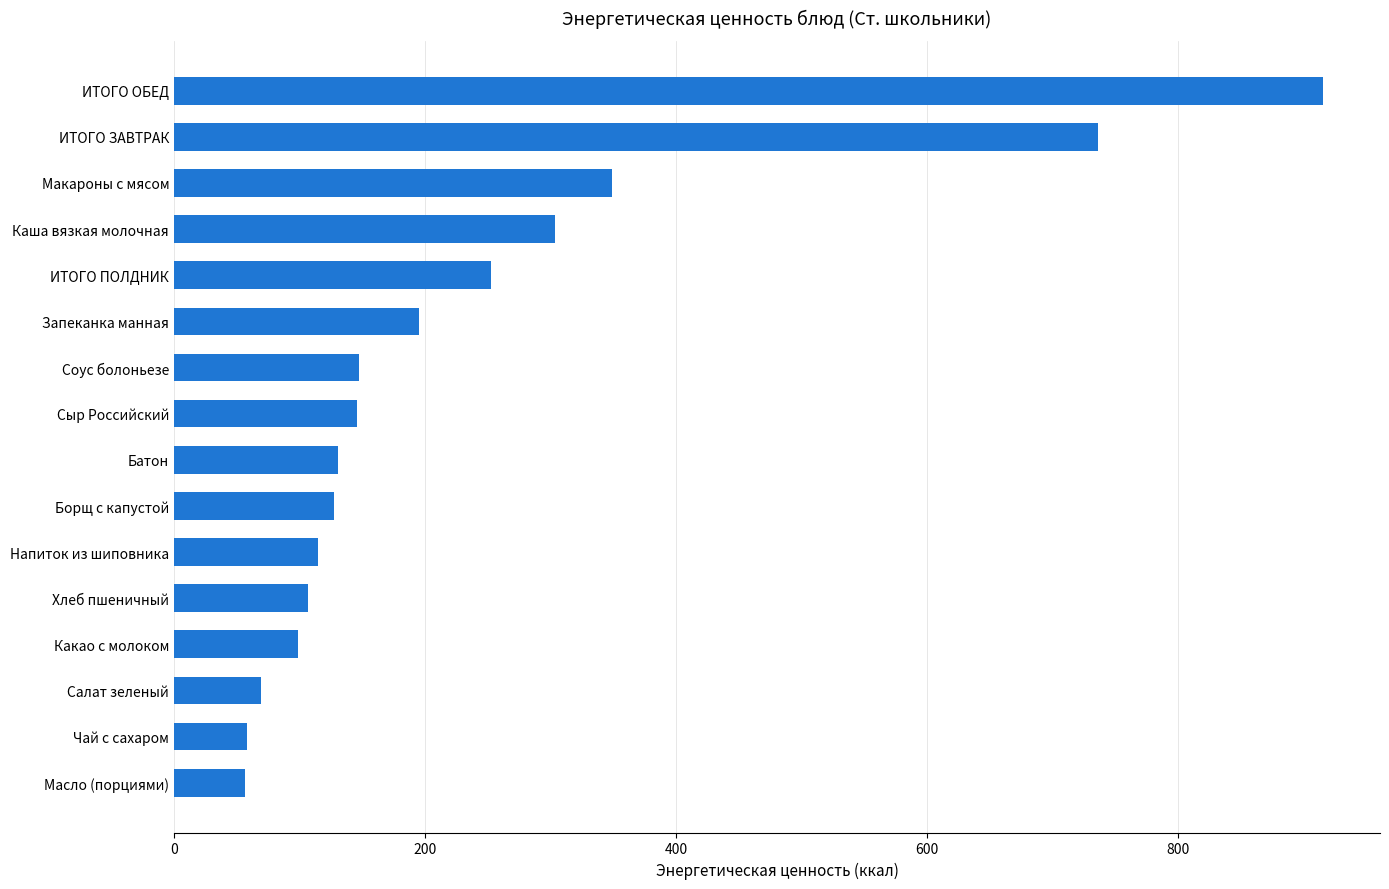

Is it true that the value at Хлеб пшеничный is 141.8?

False